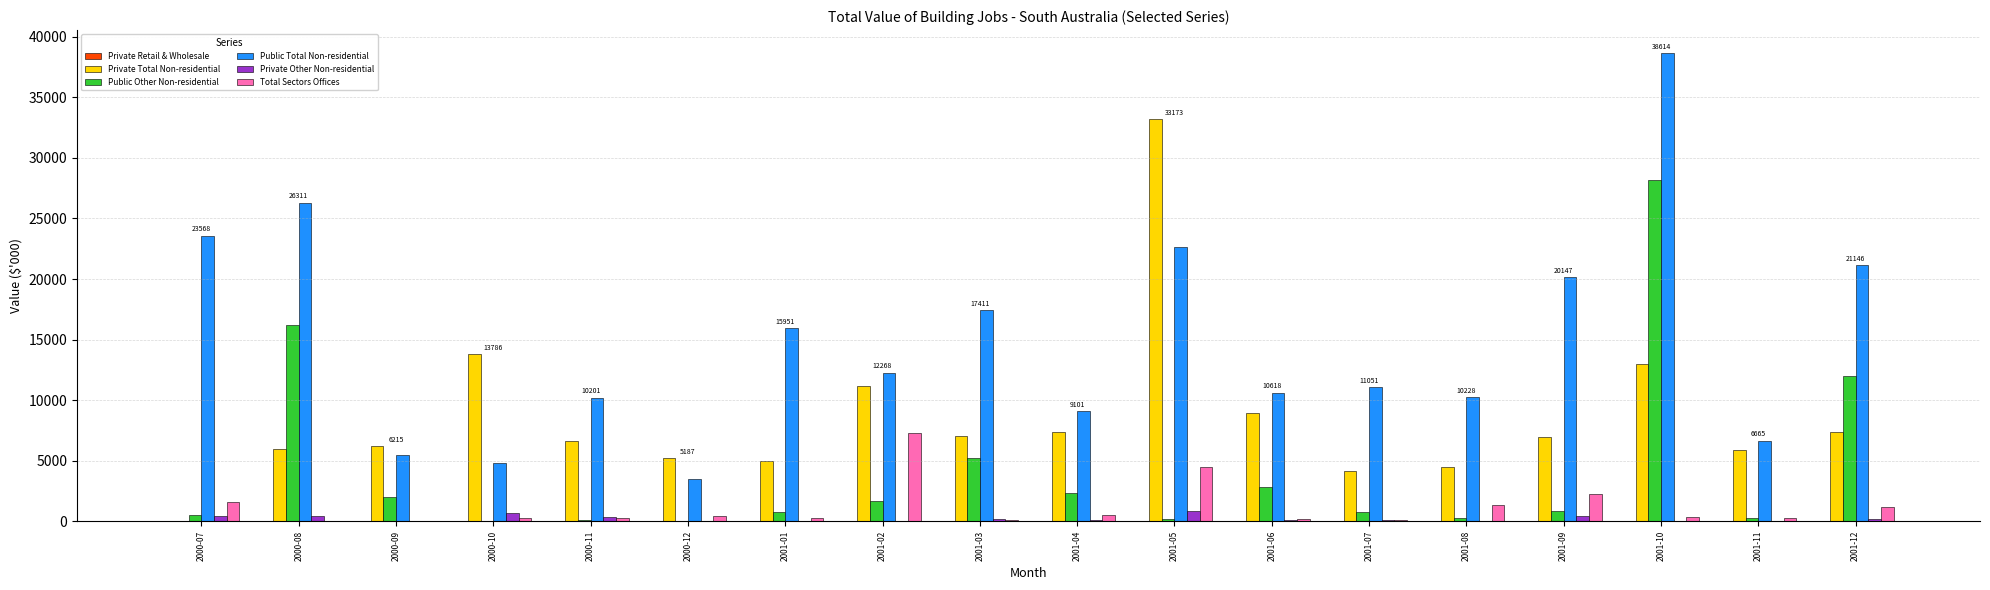

At which category is the sum across all series the highest?

2001-10